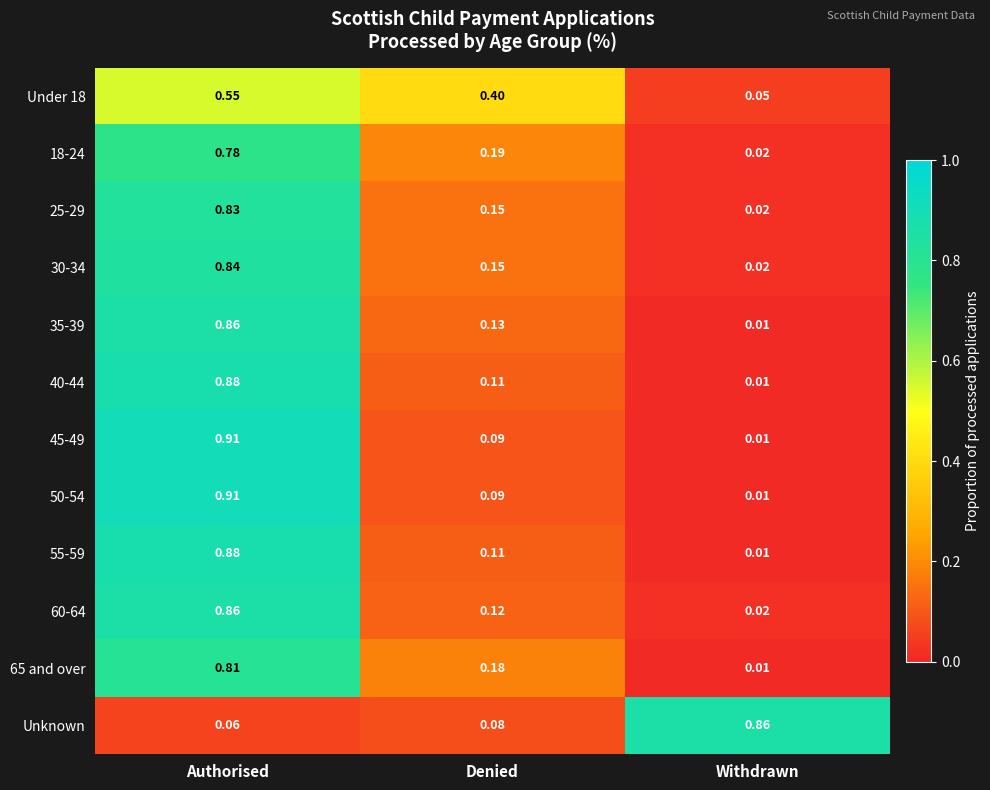

Rank the categories by 55-59 value from lowest to highest.

Withdrawn, Denied, Authorised